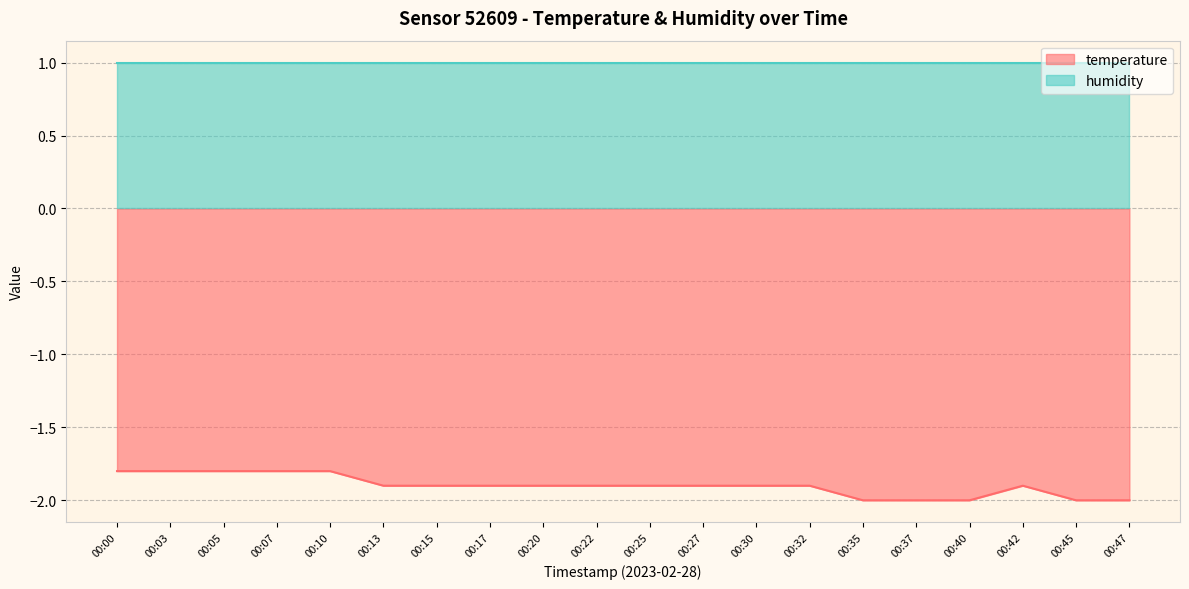

Is it true that the value at 00:17 is -2.6?

False